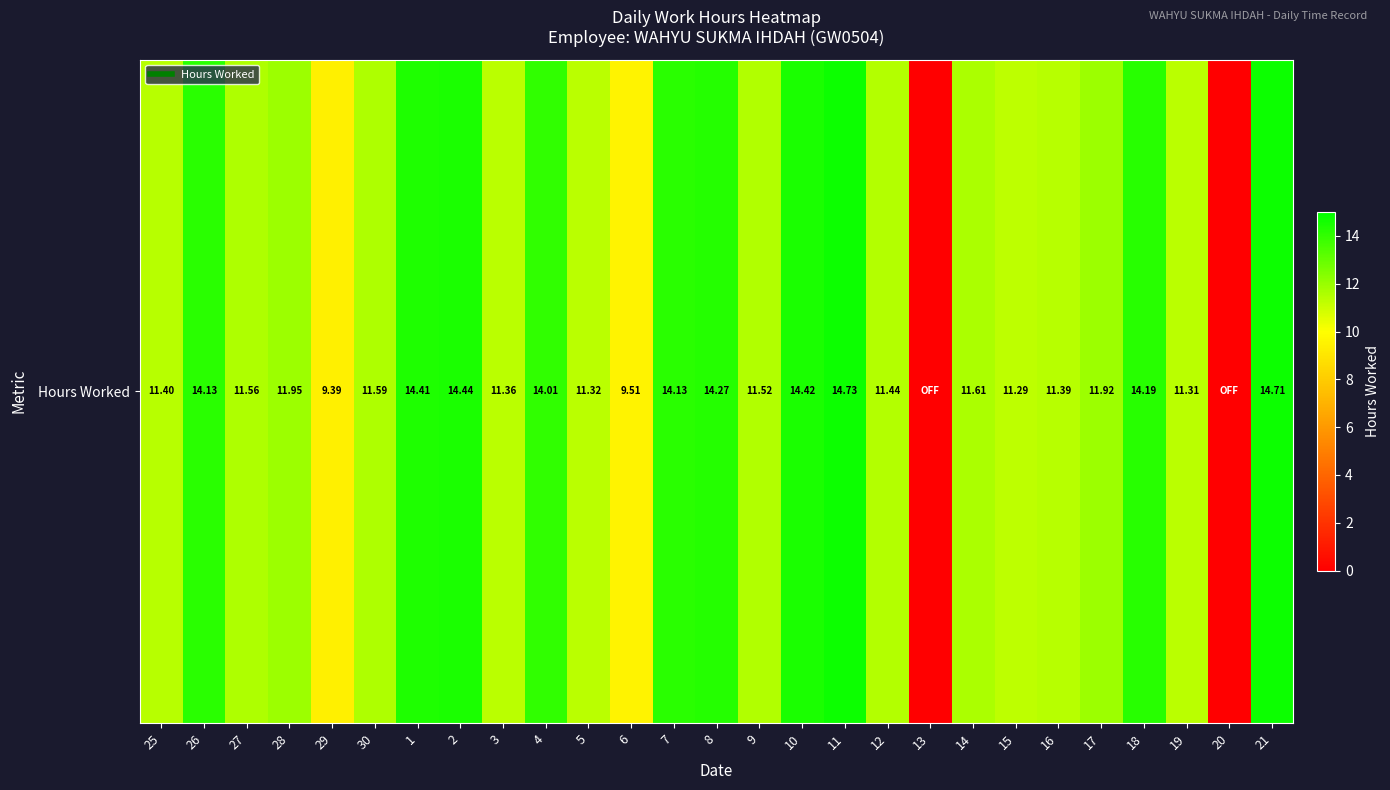

Rank the categories by value from lowest to highest.

13, 20, 29, 6, 15, 19, 5, 3, 16, 25, 12, 9, 27, 30, 14, 17, 28, 4, 26, 7, 18, 8, 1, 10, 2, 21, 11